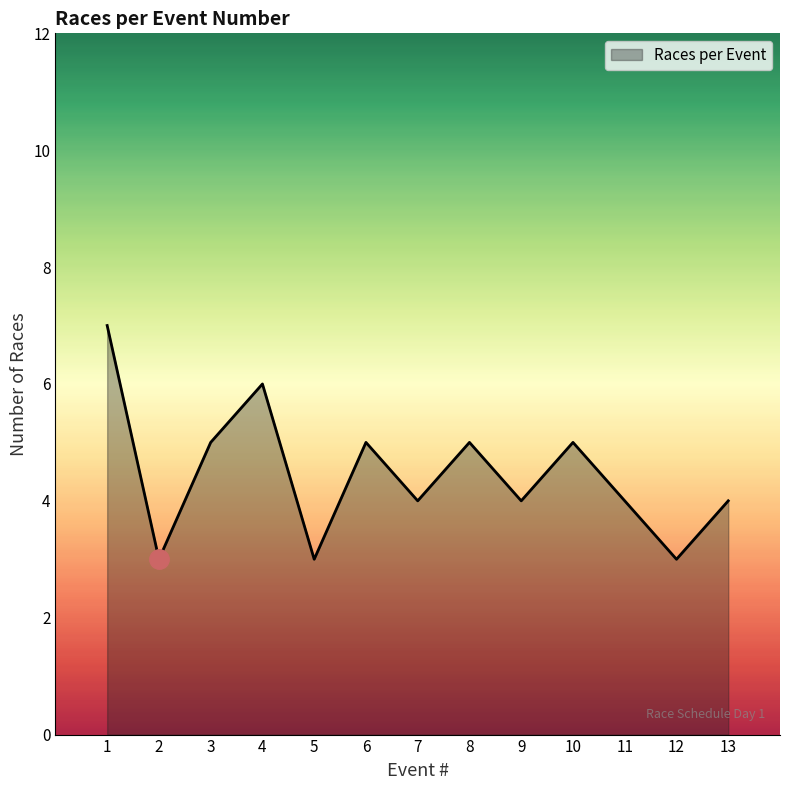

True or false: there are more than 1 points higher than both neighbors.

True